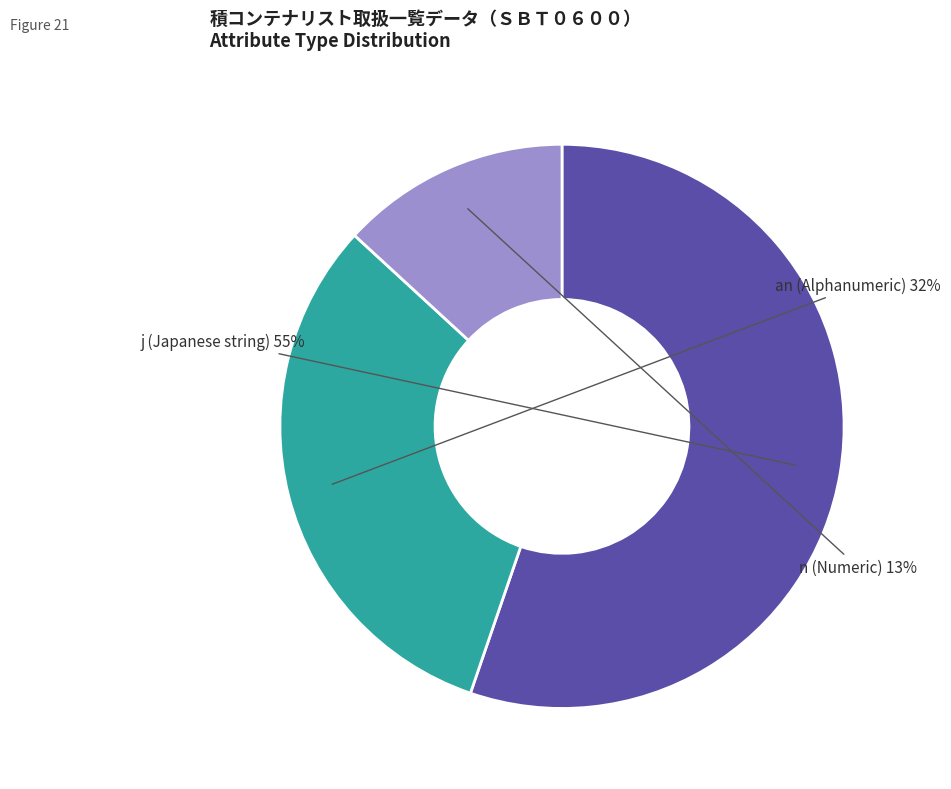

True or false: j (Japanese string) accounts for 55% of the total.

True